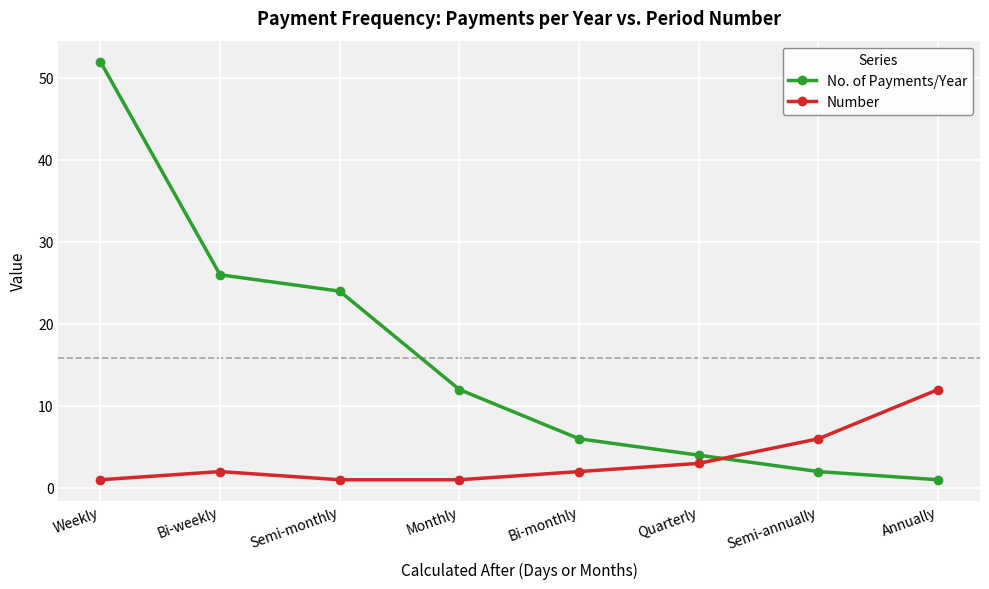

Which series has the largest total across all categories?

No. of Payments/Year